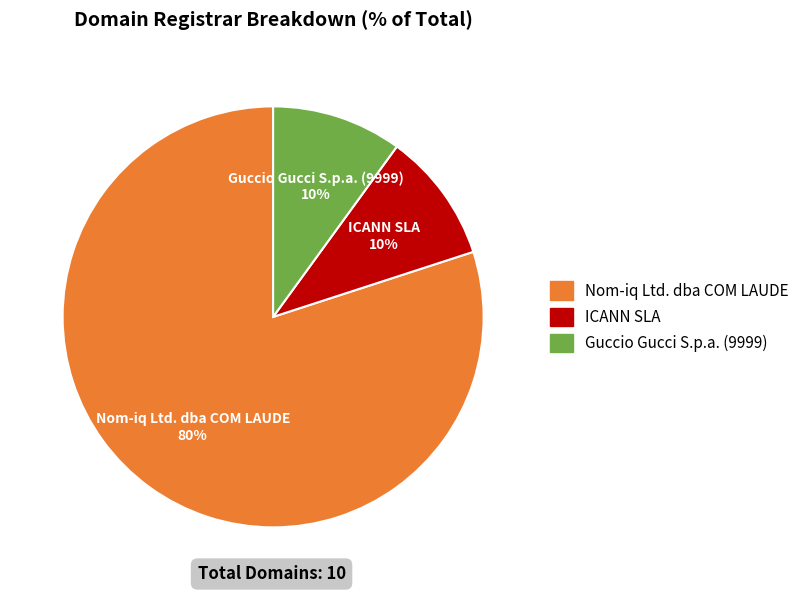

To the nearest percent, what is the difference between the largest and smallest slice percentages?

70%